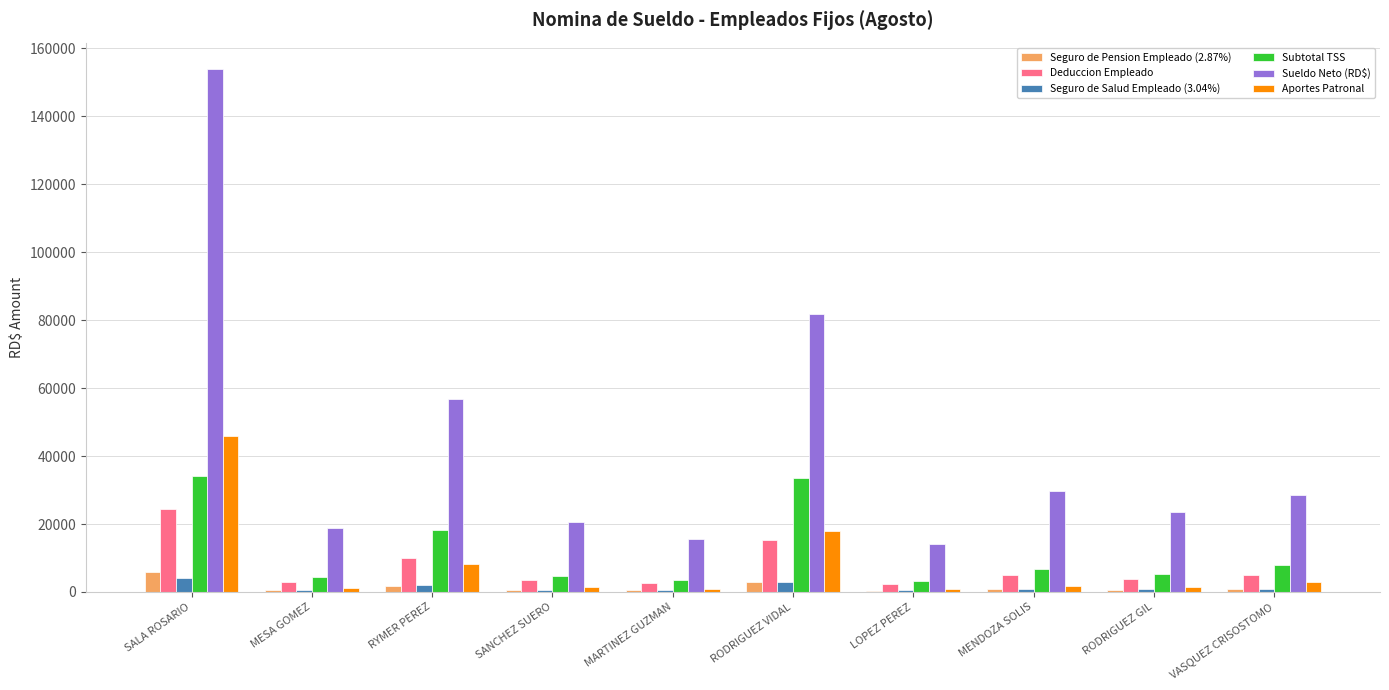

Read the Aportes Patronal value at LOPEZ PEREZ.

911.5